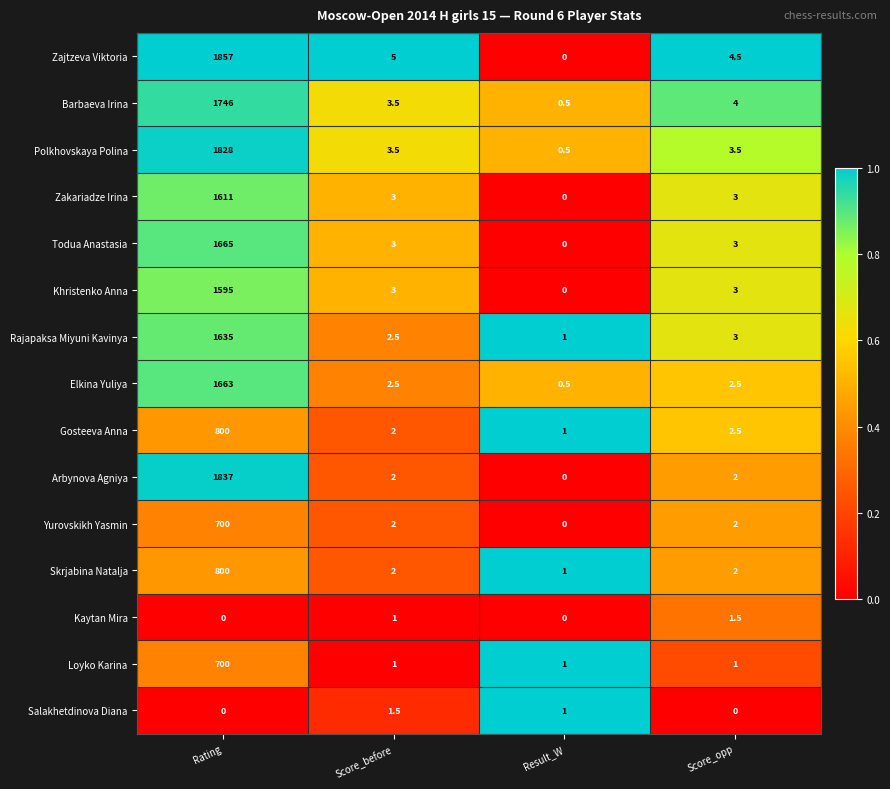

At which category is the sum across all series the highest?

Rating